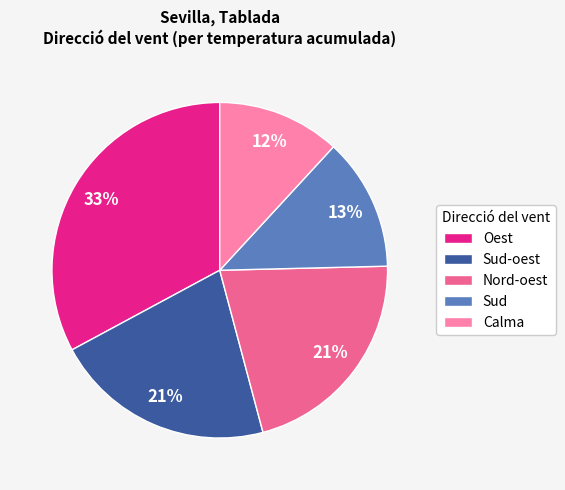

Combined, do Oest and Sud-oest account for over 50%?

Yes